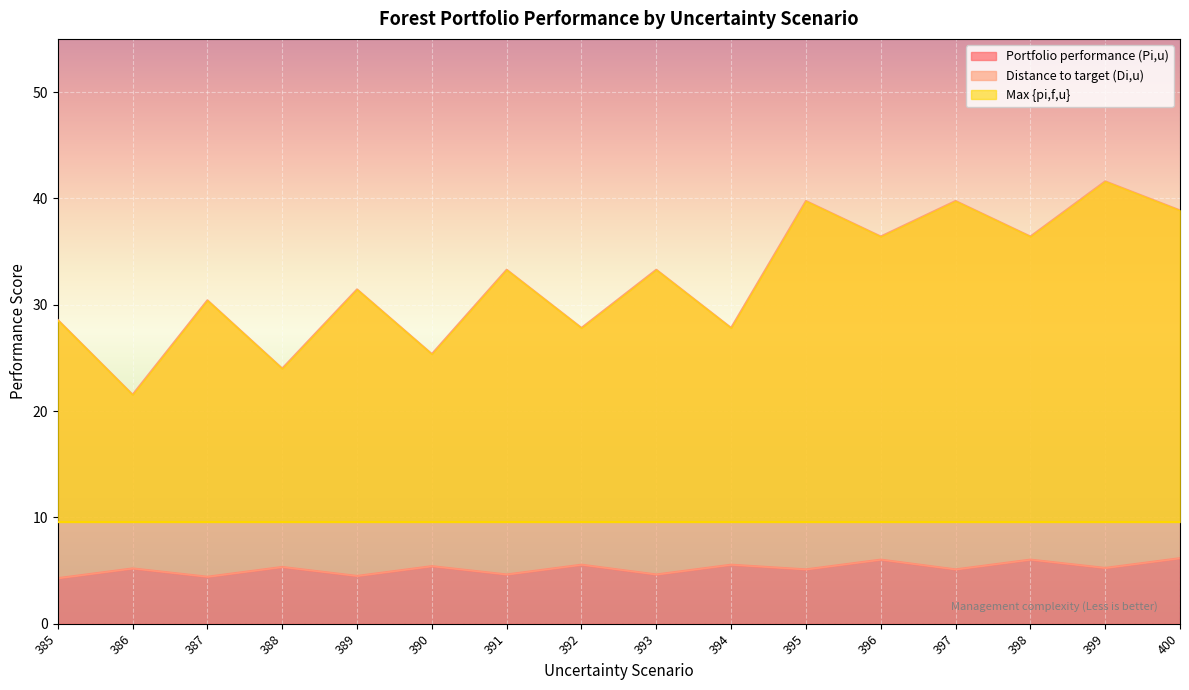

True or false: Portfolio performance (Pi,u) has a value of 4.6 at 393.

True